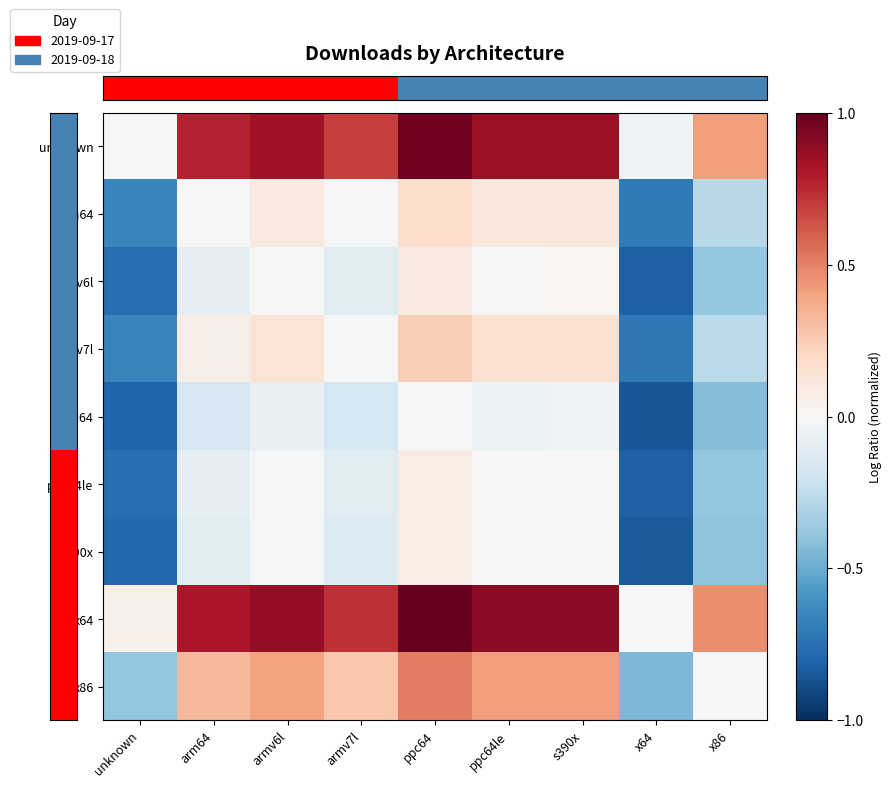

Between armv7l and x64, which is larger?

armv7l